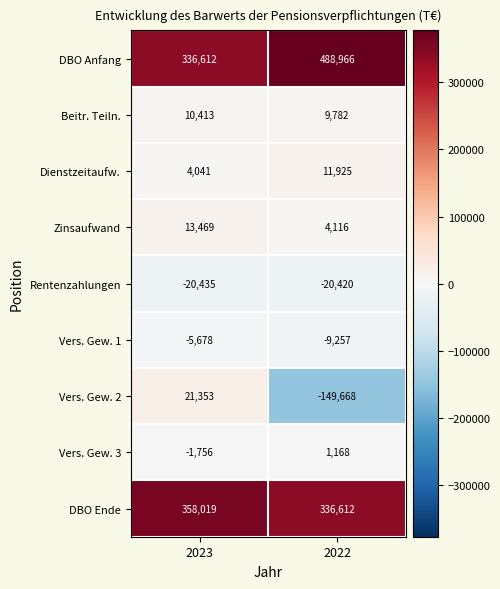

Read the Vers. Gew. 2 value at 2022.

-149668